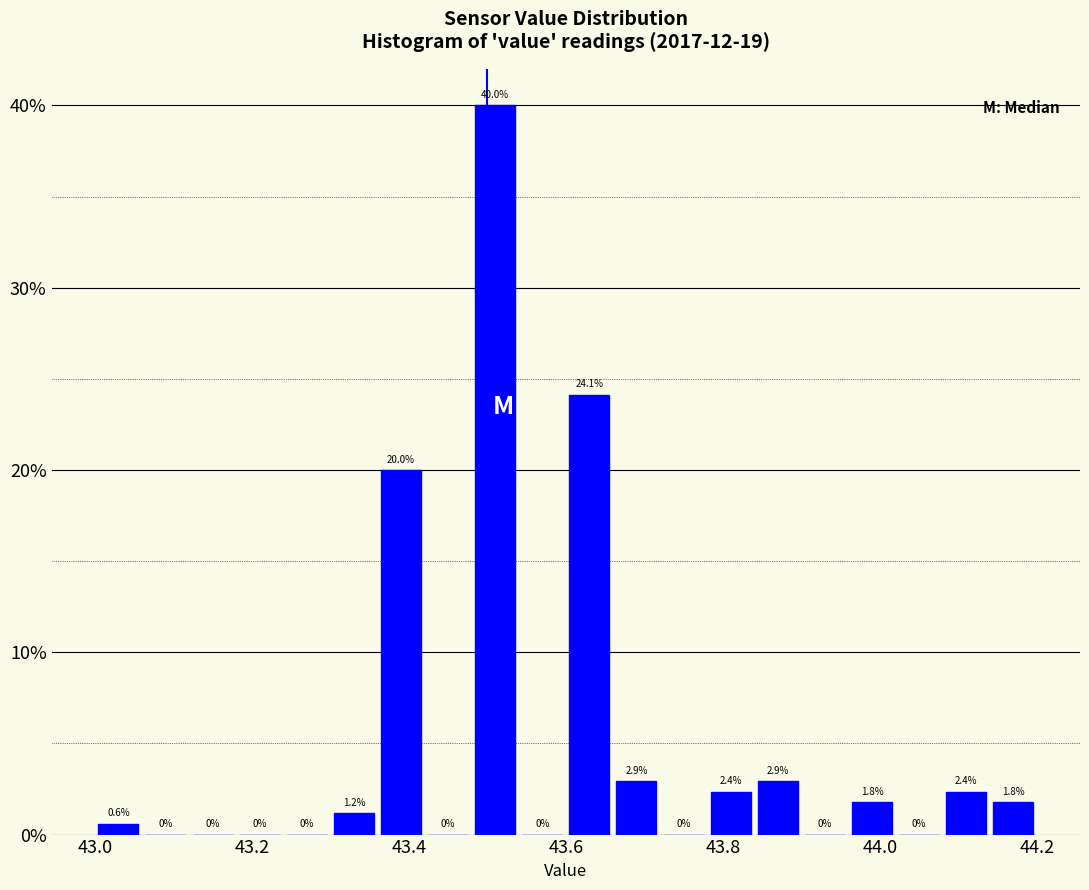

Around what value on the x-axis is the tallest bar? Give the approximate position of its centre, as read against the axis.

43.52